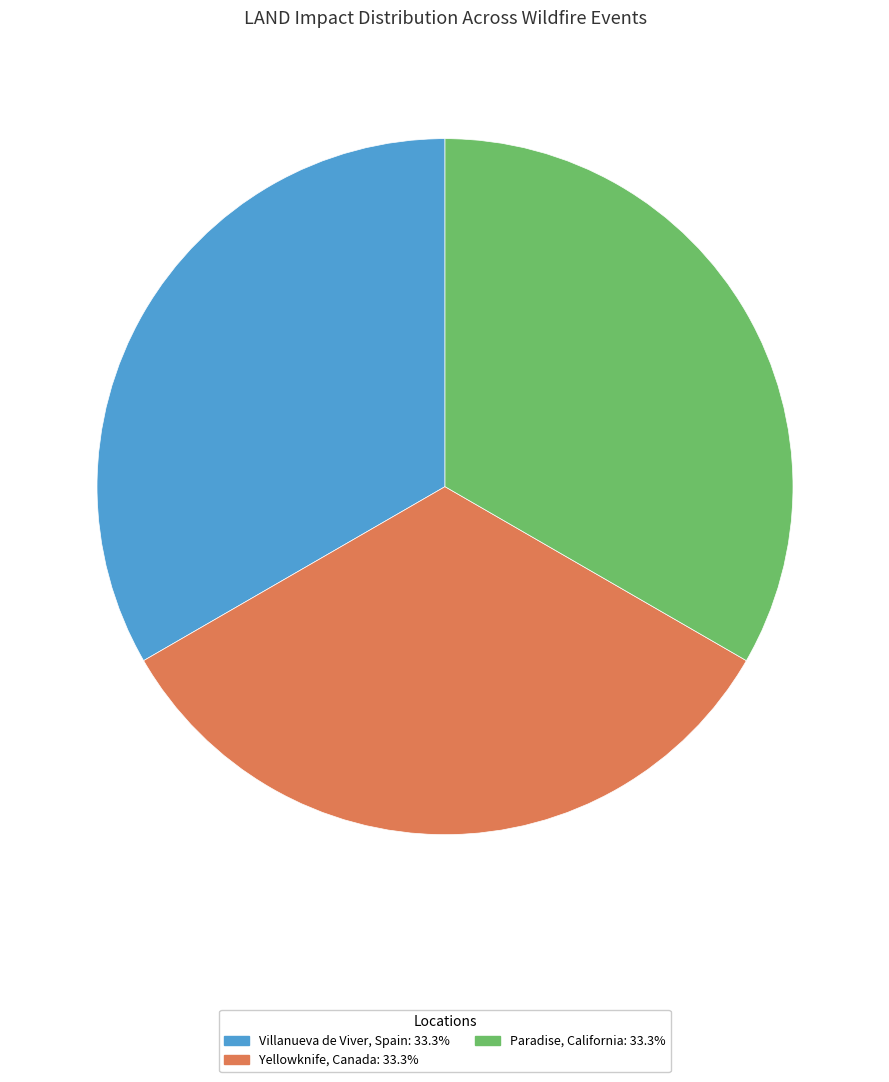

Approximately how many times larger is the value at Paradise, California: 33.3% compared to Yellowknife, Canada: 33.3%?

1.0